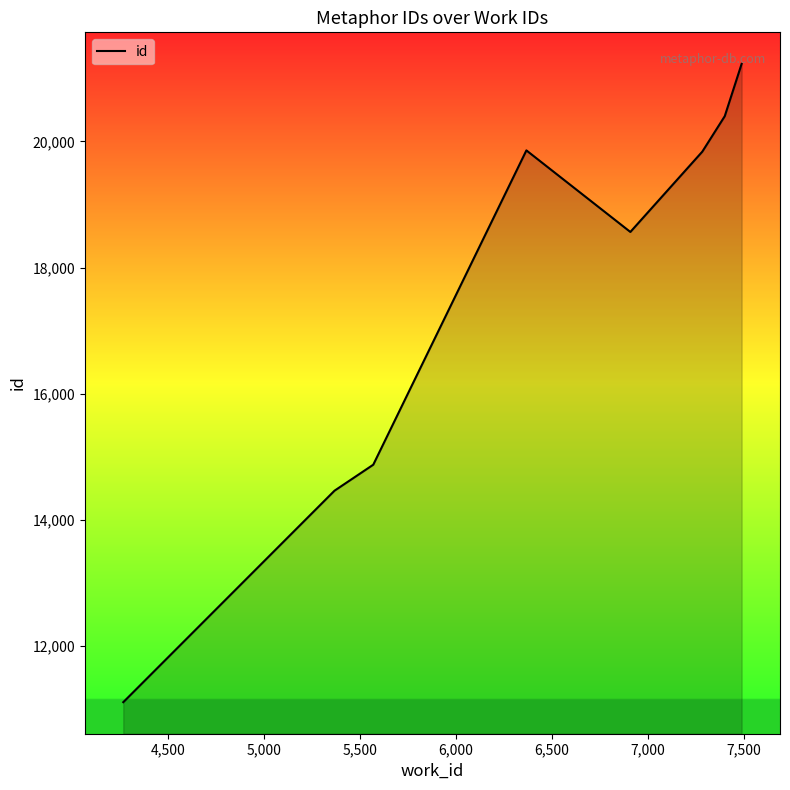

How many points are lower than both their immediate neighbors (excluding endpoints)?

1